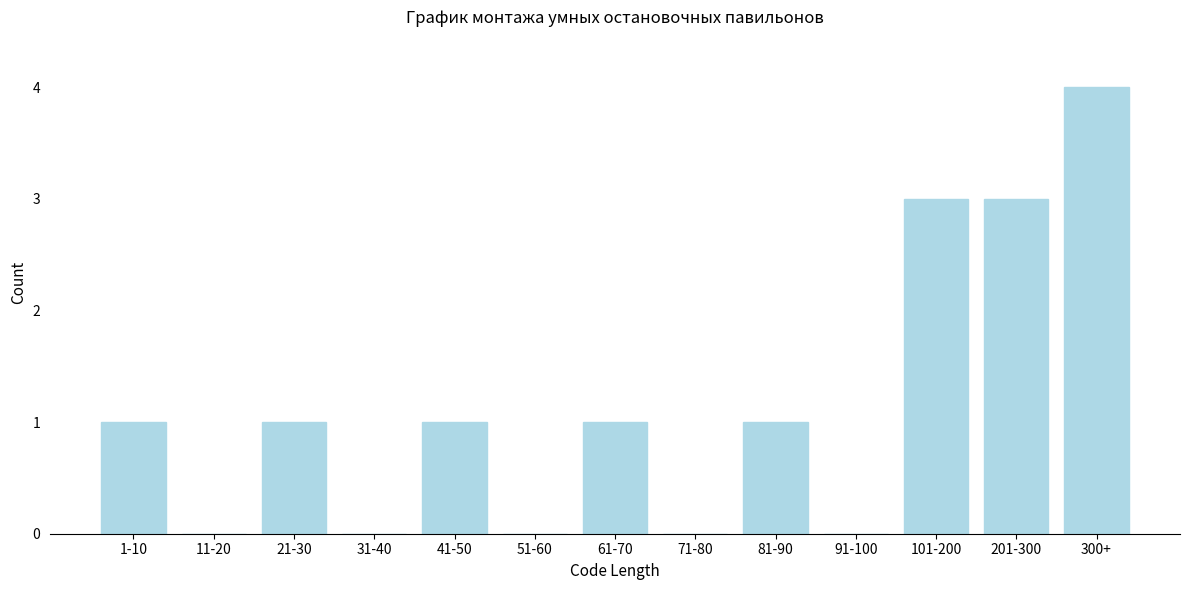

Reading left to right, what are all the values shown in this chart?

1-10=1	11-20=0	21-30=1	31-40=0	41-50=1	51-60=0	61-70=1	71-80=0	81-90=1	91-100=0	101-200=3	201-300=3	300+=4